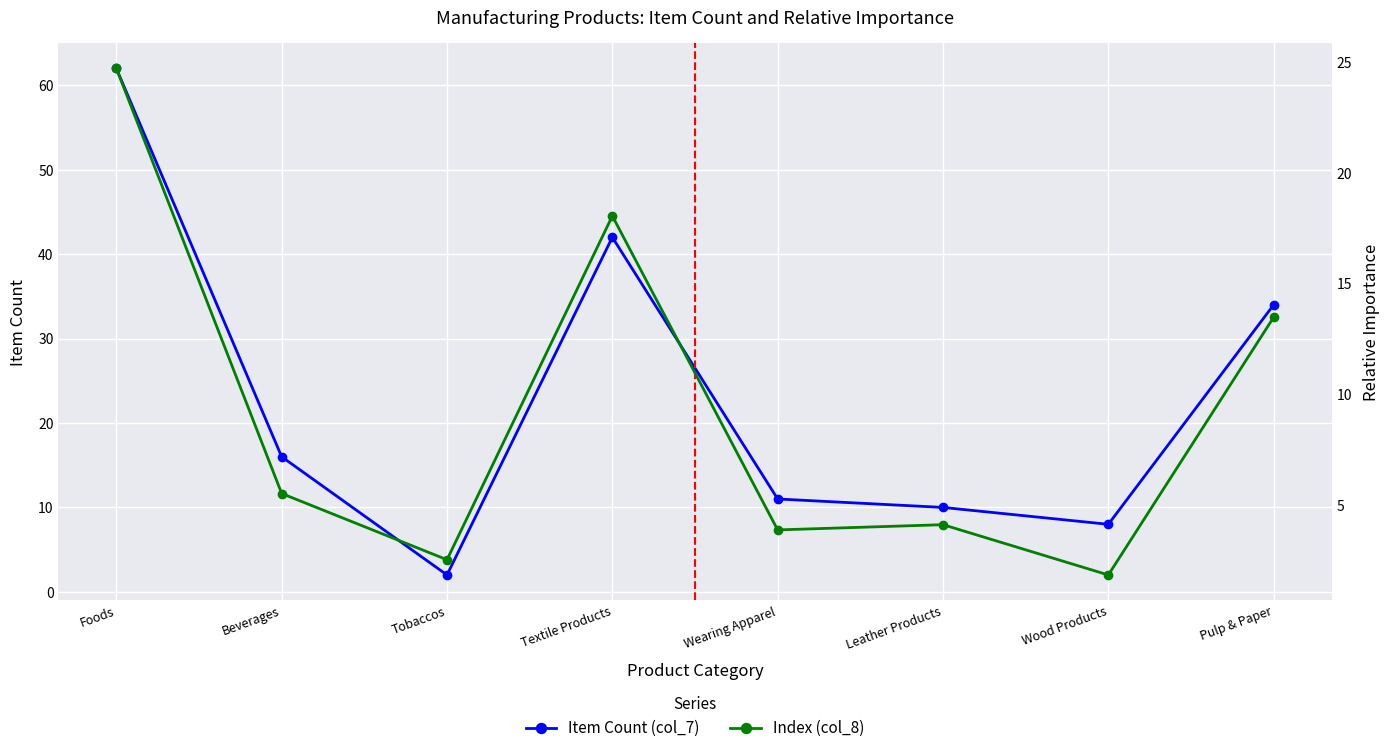

Reading left to right, extract all data points from this chart.

Item Count (col_7): Foods=62.0	Beverages=16.0	Tobaccos=2.0	Textile Products=42.0	Wearing Apparel=11.0	Leather Products=10.0	Wood Products=8.0	Pulp & Paper=34.0
Index (col_8): Foods=24.7	Beverages=5.5	Tobaccos=2.5	Textile Products=18.1	Wearing Apparel=3.9	Leather Products=4.1	Wood Products=1.8	Pulp & Paper=13.5